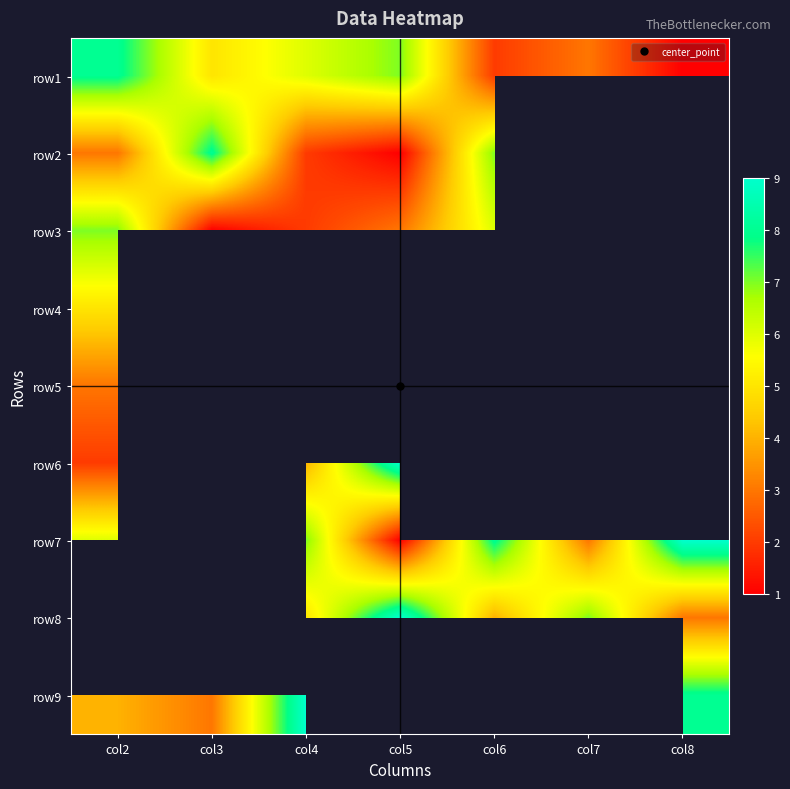

Is it true that row5 equals 4.0 at col4?

False